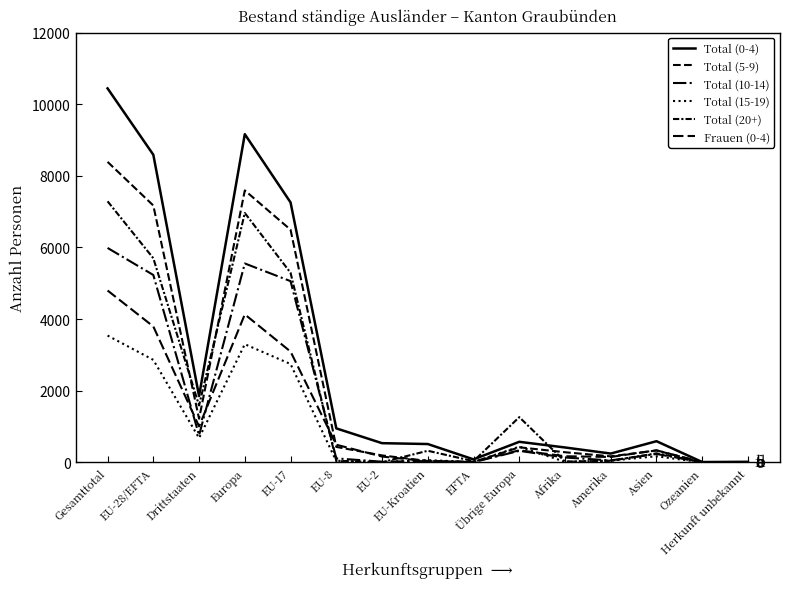

Does the chart display data point markers on the line(s)?

No